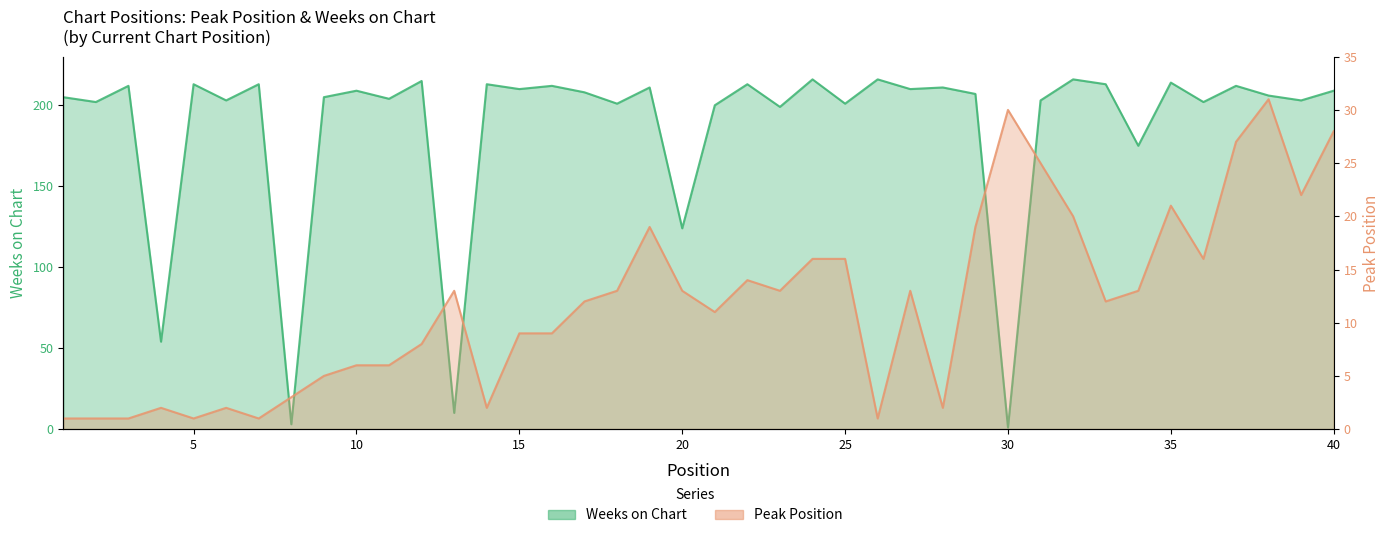

What is the difference between the maximum and minimum values in the Weeks on Chart series?

215